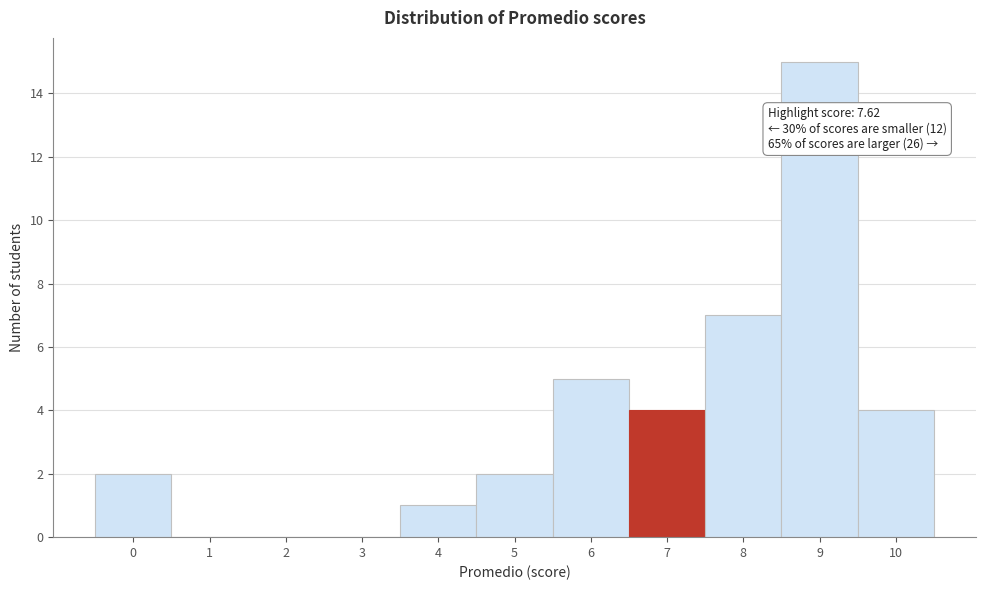

Reading left to right, transcribe all the data shown in this chart.

0=2	1=0	2=0	3=0	4=1	5=2	6=5	7=4	8=7	9=15	10=4